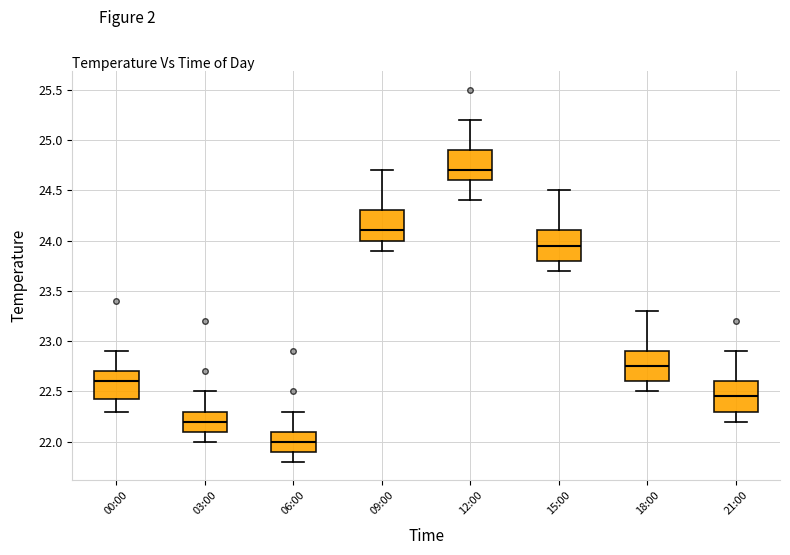

Which box has the lowest median line?

06:00